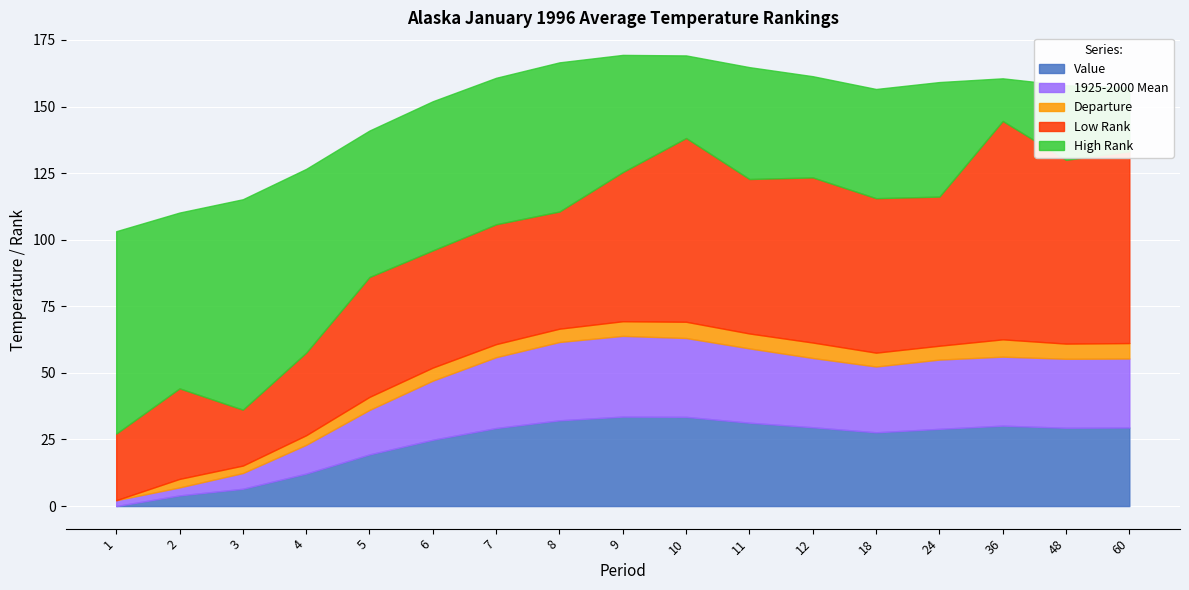

Which series changed the most between 4 and 24?

High Rank